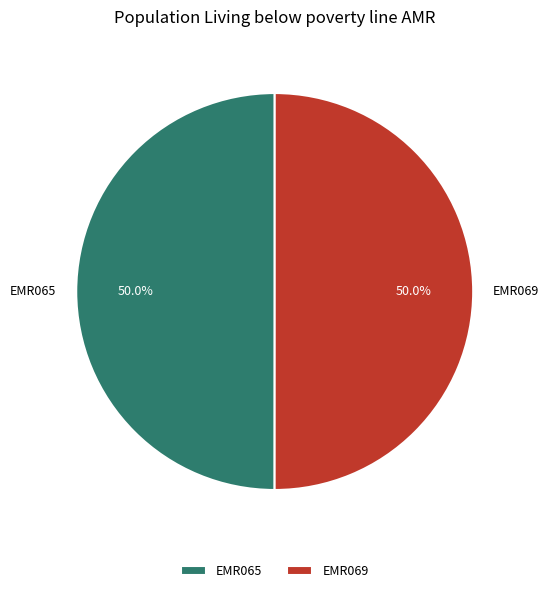

Approximately how many times larger is the value at EMR069 compared to EMR065?

1.0